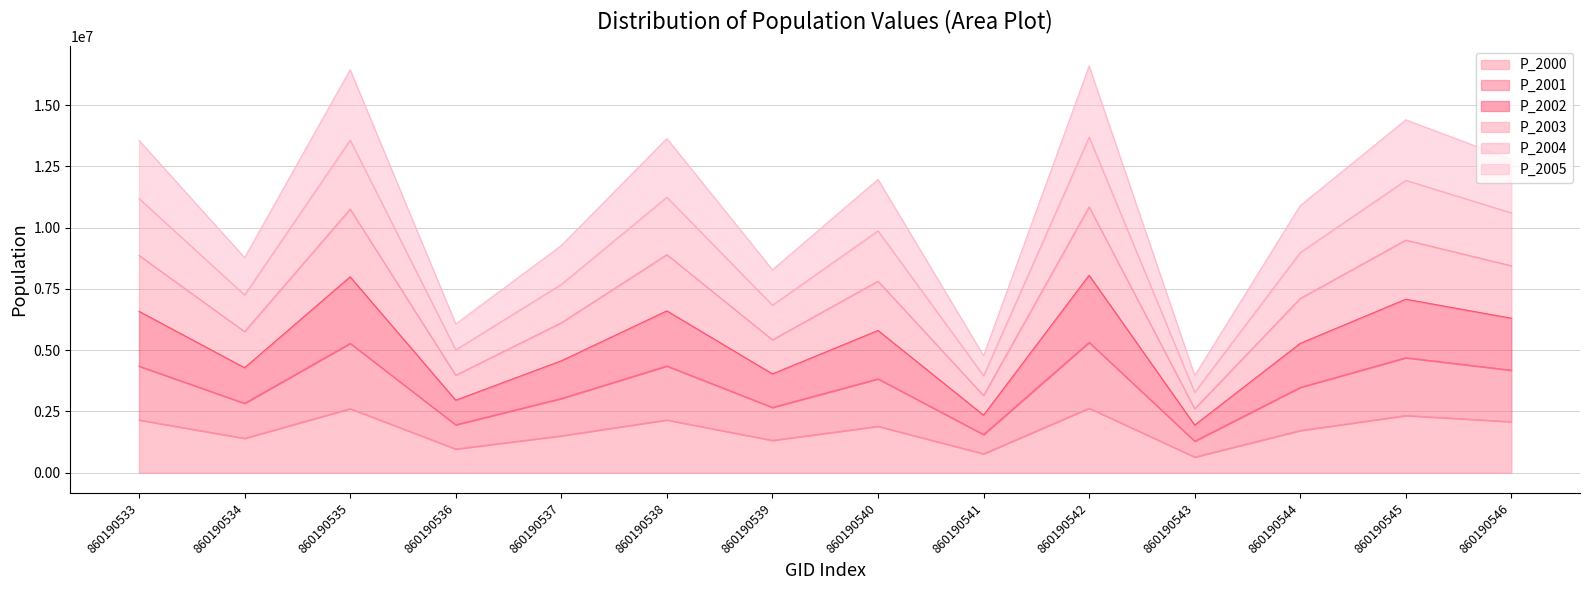

Which series changed the most between 860190536 and 860190543?

P_2003